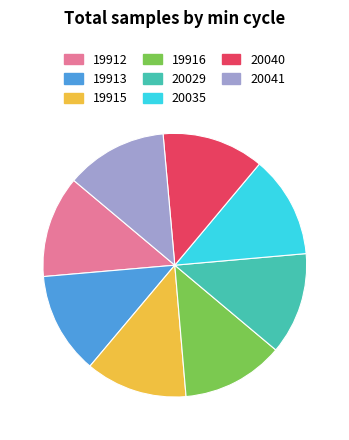

Does 20035 represent more than half of the total?

No